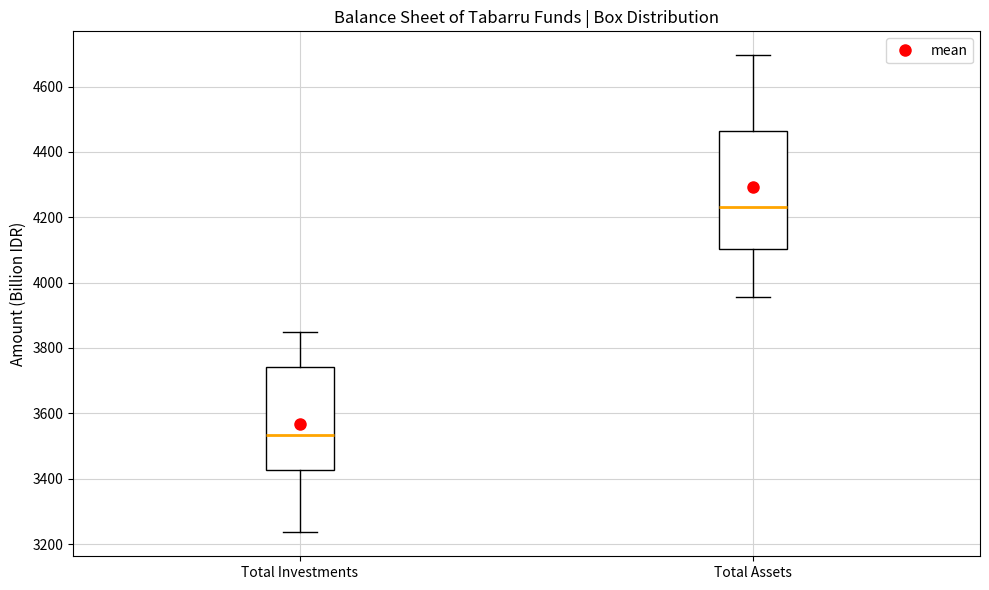

Which box has the lowest median line?

Total Investments